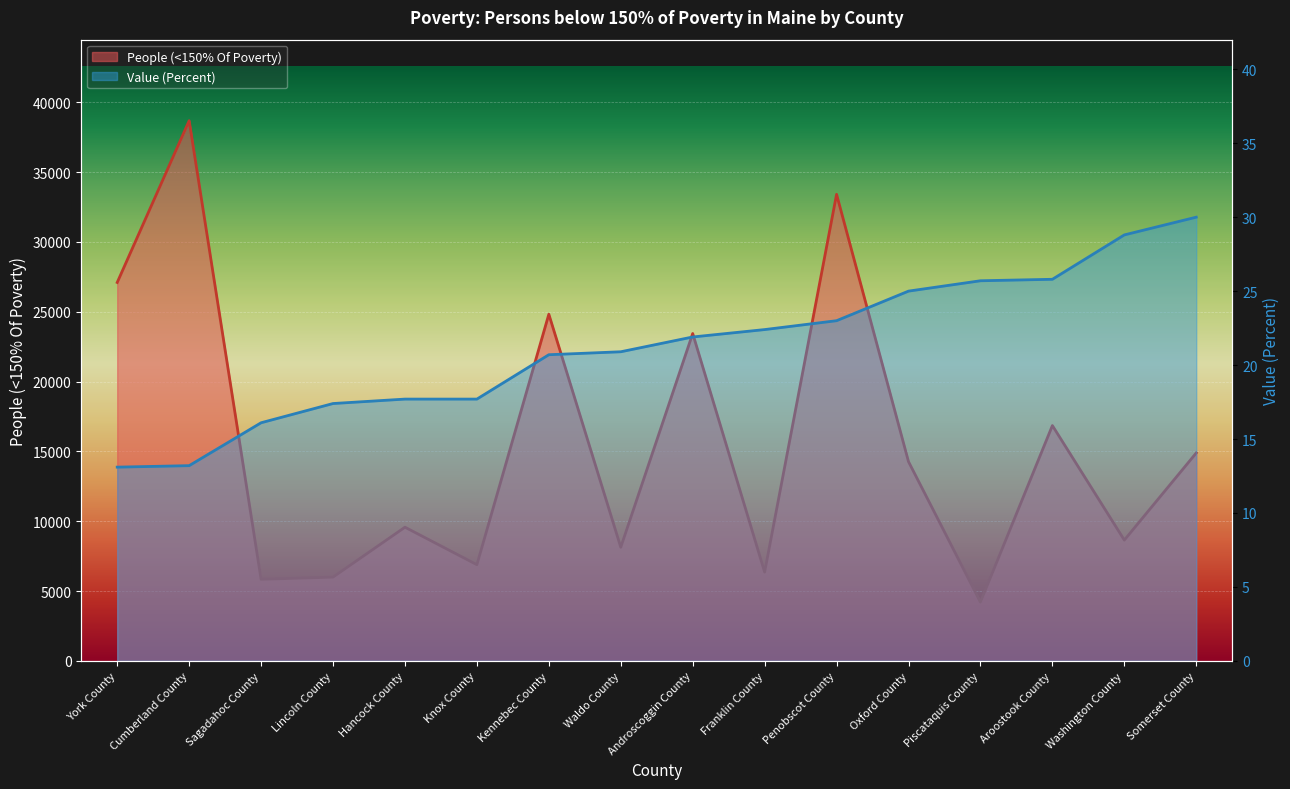

List the series in order of their overall mean, highest first.

People (<150% Of Poverty), Value (Percent)